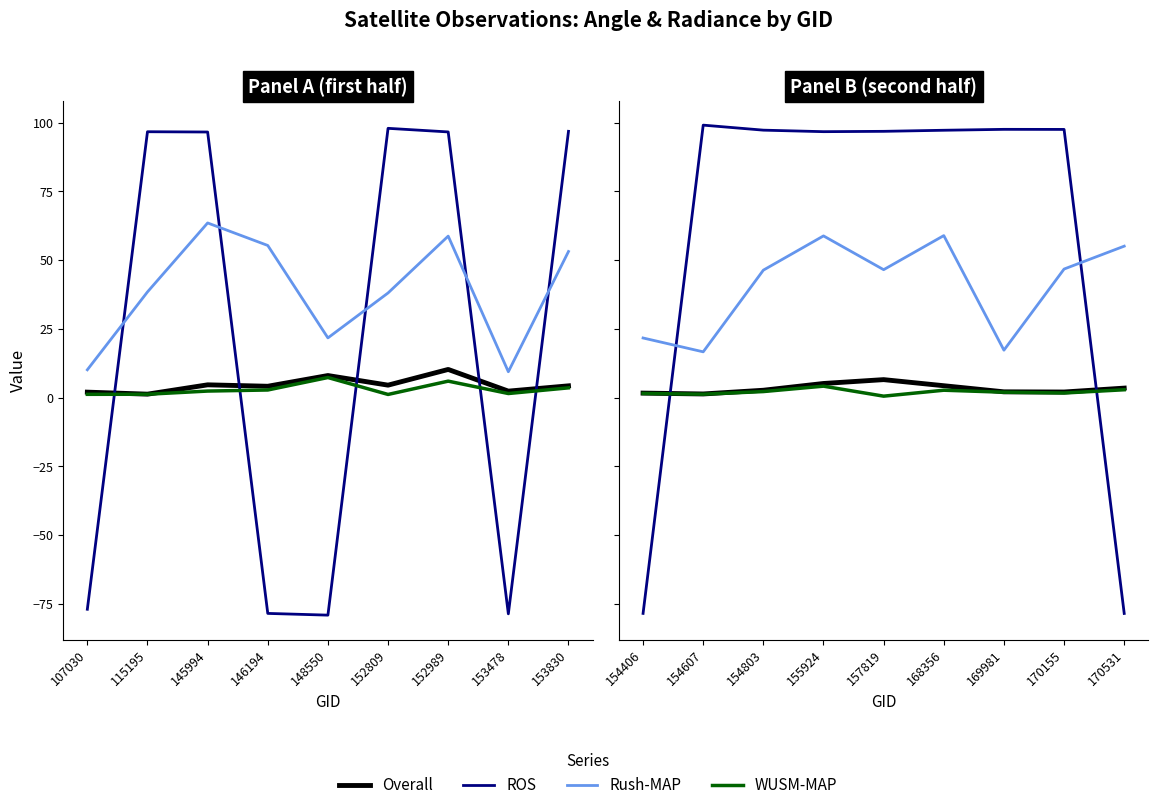

At 169981, list the series in order from largest to smallest.

ROS, Rush-MAP, Overall, WUSM-MAP